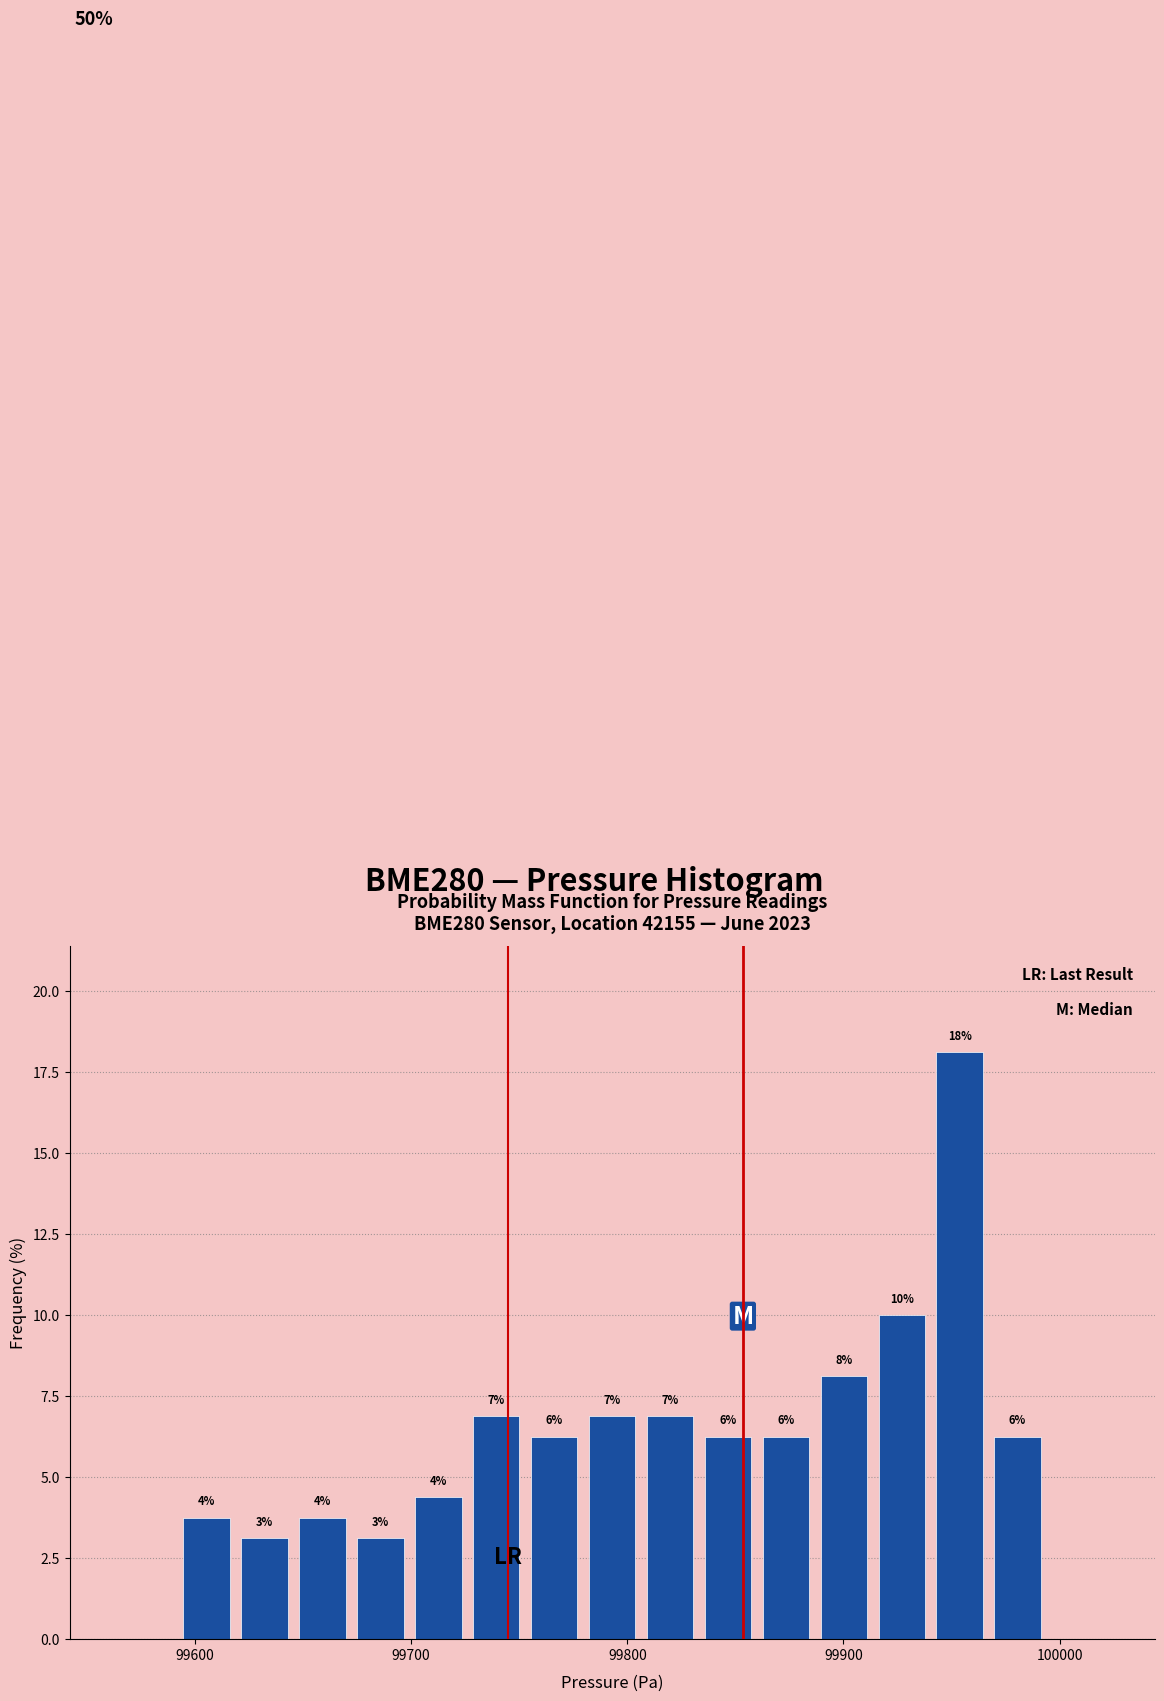

Around what value on the x-axis is the tallest bar? Give the approximate position of its centre, as read against the axis.

99950